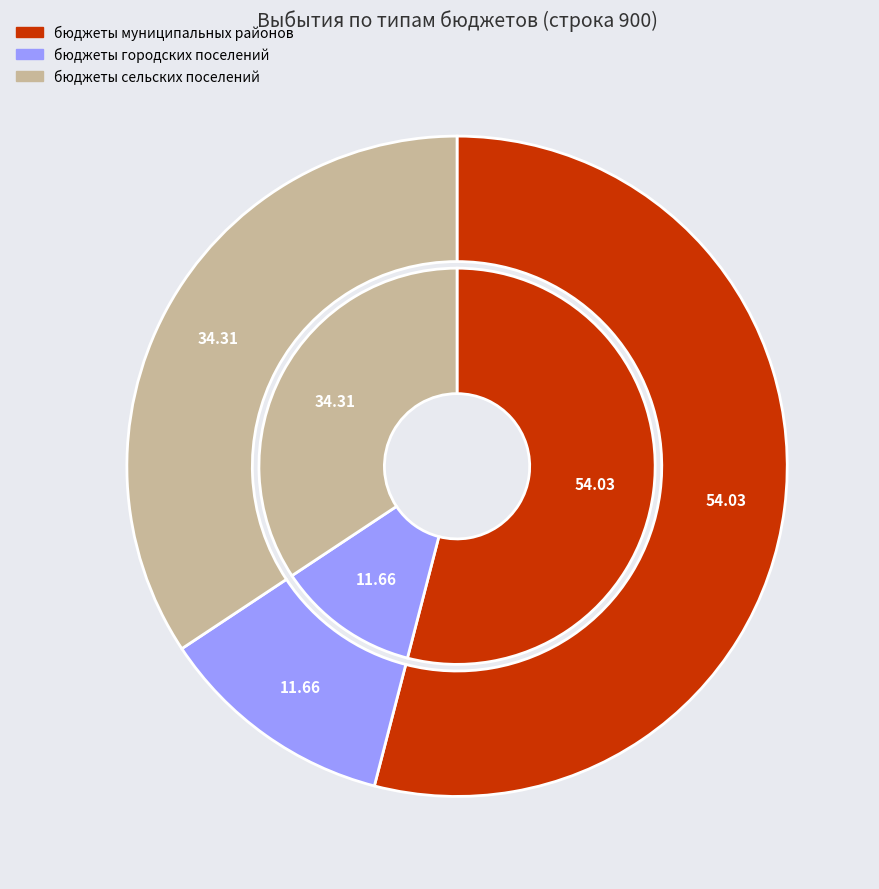

What portion of the pie excludes бюджеты сельских поселений?

65.7%